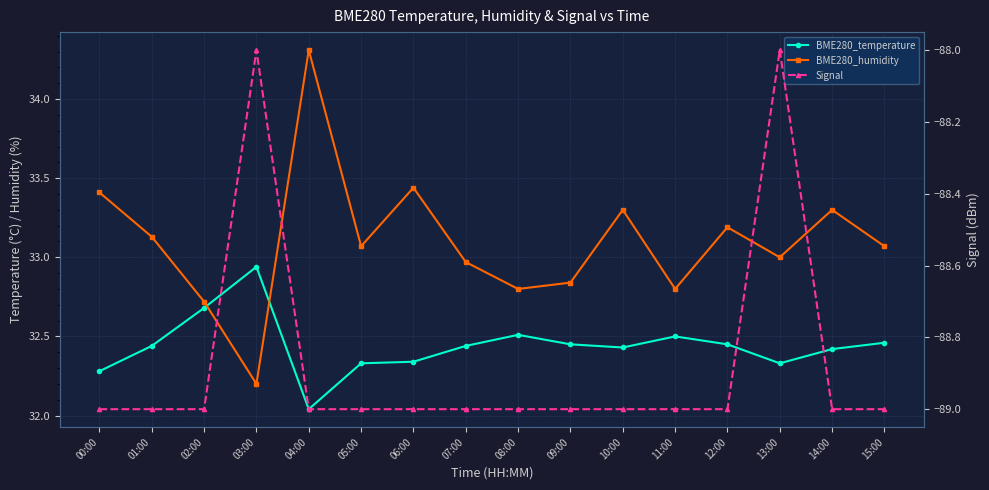

Reading right to left, what are all the values shown in this chart?

BME280_temperature: 15:00=32.5	14:00=32.4	13:00=32.3	12:00=32.5	11:00=32.5	10:00=32.4	09:00=32.5	08:00=32.5	07:00=32.4	06:00=32.3	05:00=32.3	04:00=32.0	03:00=32.9	02:00=32.7	01:00=32.4	00:00=32.3
BME280_humidity: 15:00=33.1	14:00=33.3	13:00=33.0	12:00=33.2	11:00=32.8	10:00=33.3	09:00=32.8	08:00=32.8	07:00=33.0	06:00=33.4	05:00=33.1	04:00=34.3	03:00=32.2	02:00=32.7	01:00=33.1	00:00=33.4
Signal: 15:00=-89.0	14:00=-89.0	13:00=-88.0	12:00=-89.0	11:00=-89.0	10:00=-89.0	09:00=-89.0	08:00=-89.0	07:00=-89.0	06:00=-89.0	05:00=-89.0	04:00=-89.0	03:00=-88.0	02:00=-89.0	01:00=-89.0	00:00=-89.0